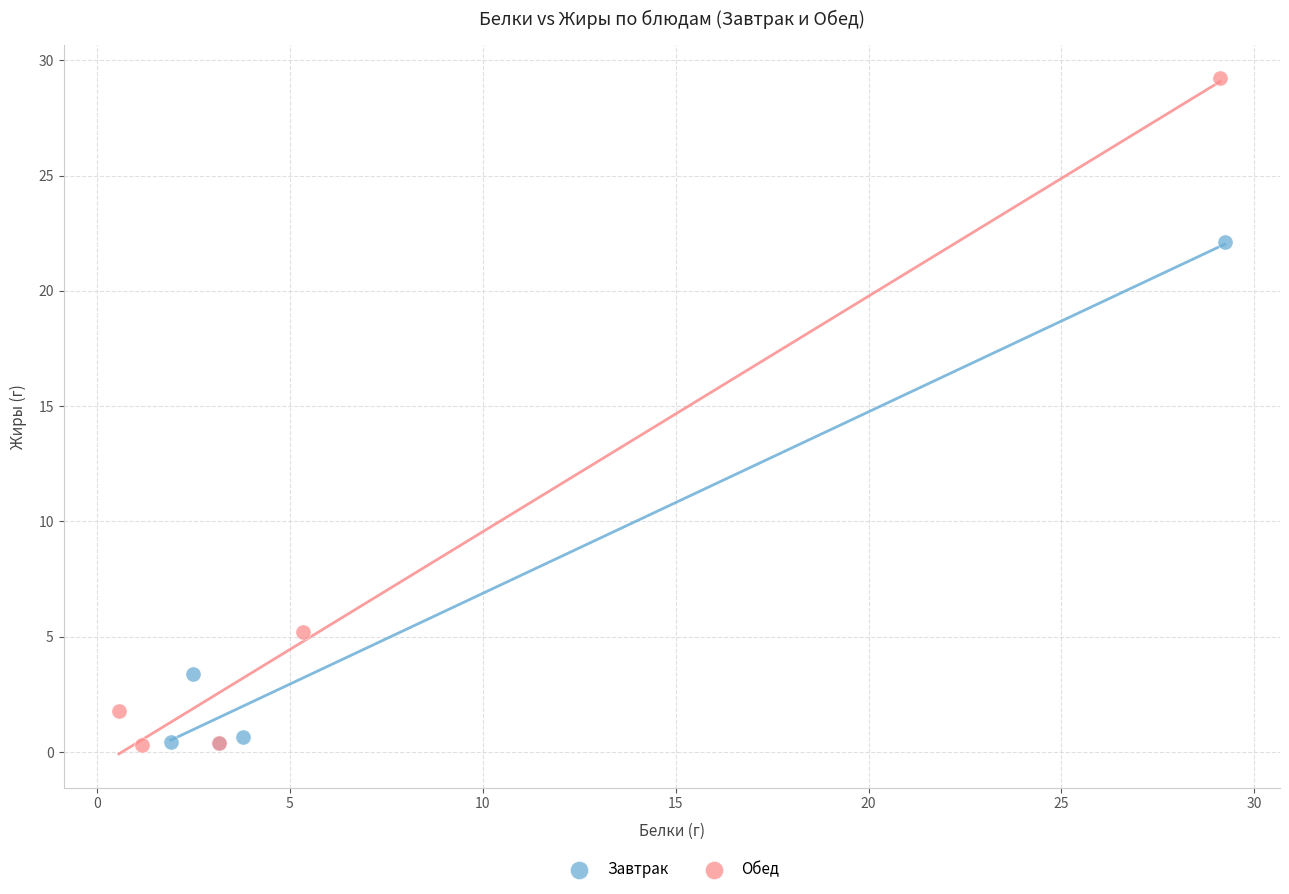

Which series contains the highest Y value?

Обед